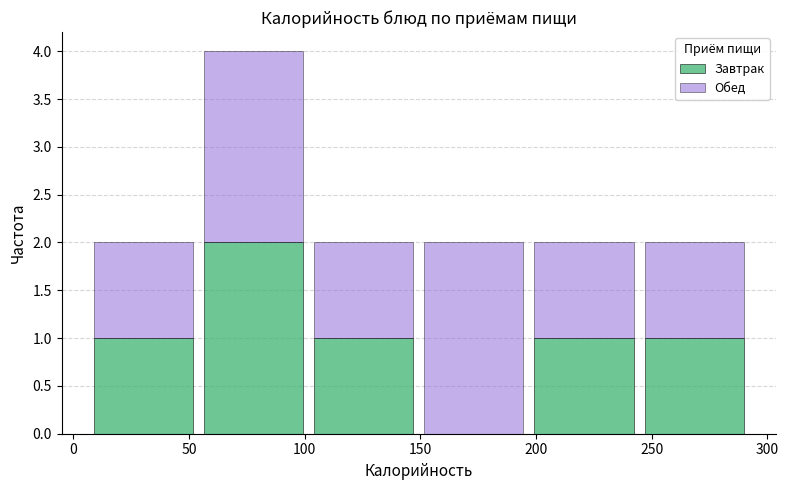

Reading left to right, list every stacked bar in this chart as the range it spans on the x-axis followed by its total height. Neither the bar edges nor the heights are printed on the chart, so give them approximately, as read against the axes.

5 to 55: 2
55 to 100: 4
100 to 150: 2
150 to 195: 2
195 to 245: 2
245 to 290: 2